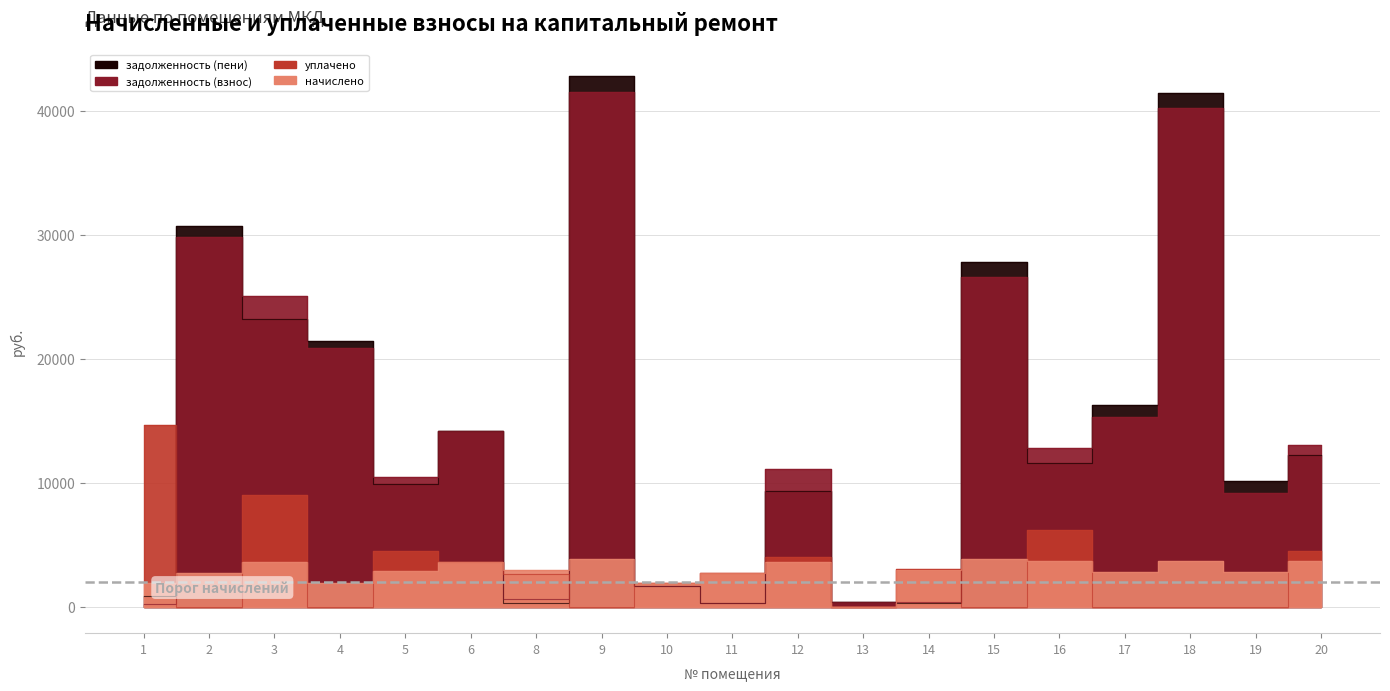

Is this an area chart (filled region under the line)?

No